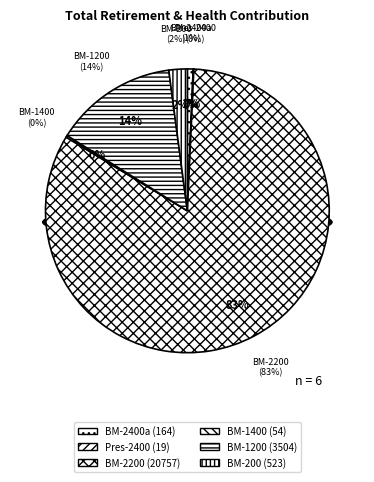

Is it true that Board Member (200) is 8% of the pie?

False